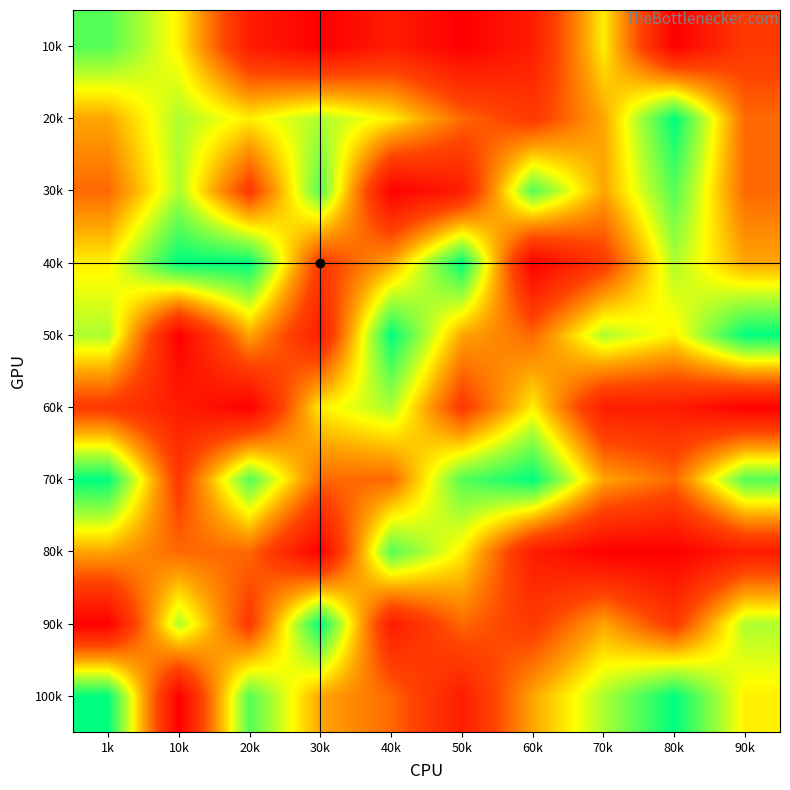

What is the total value across all series at 60k?

43